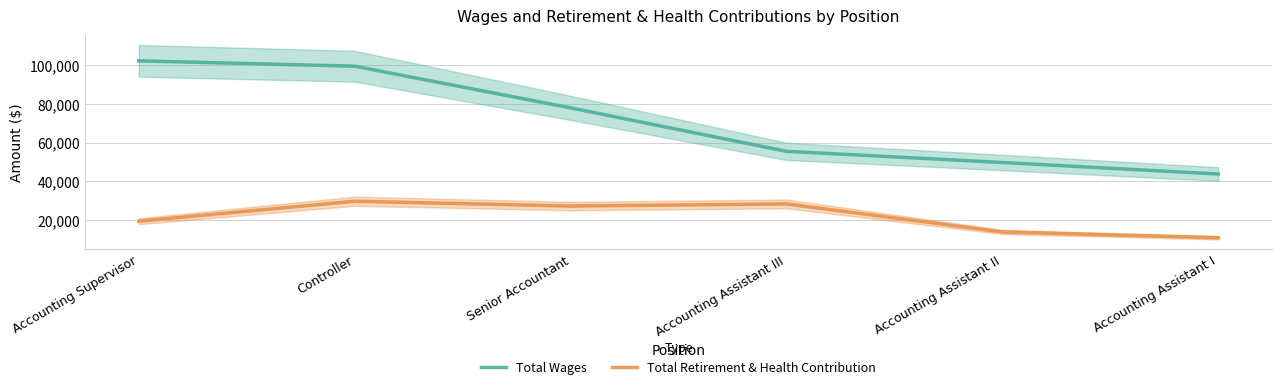

In Total Retirement & Health Contribution, how many points are lower than both neighbors (excluding endpoints)?

1